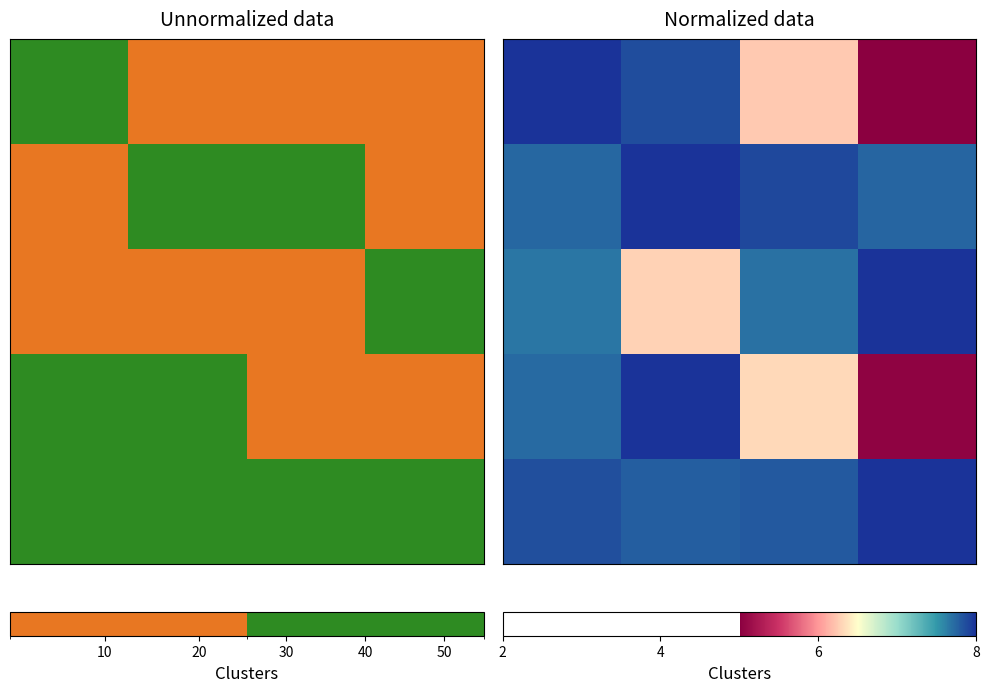

How many data points does each series have?

4